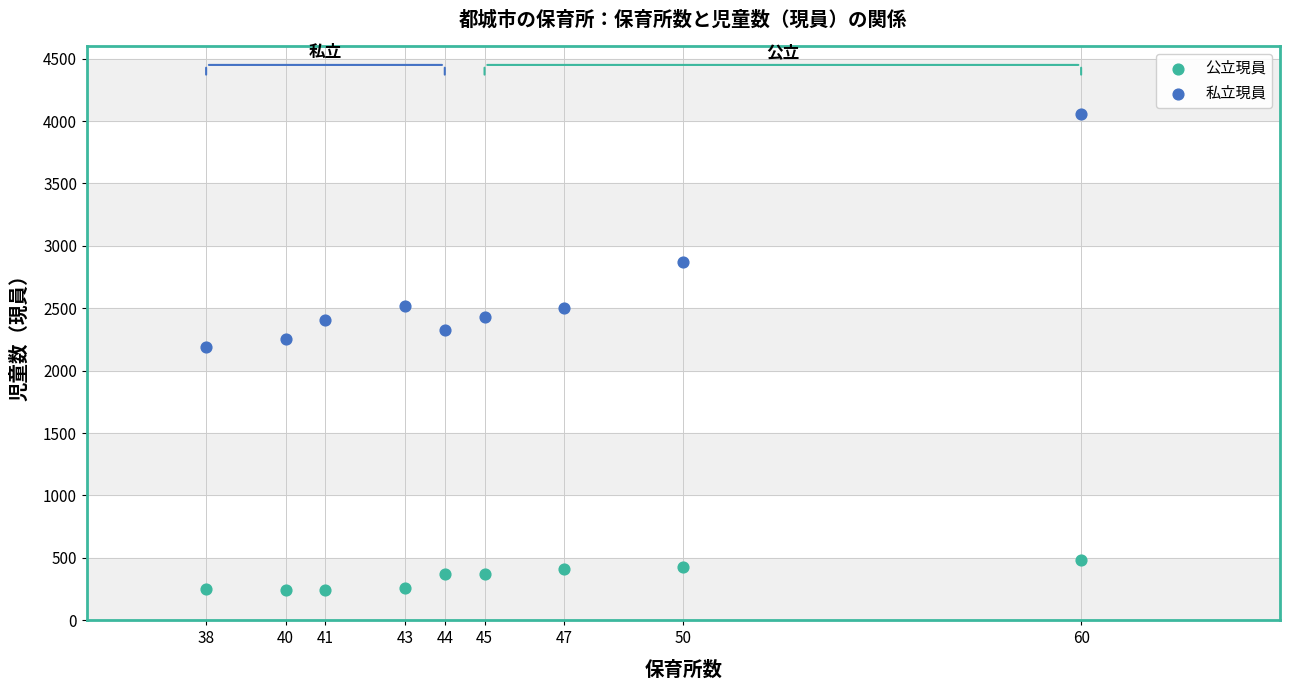

Across all data points, what is the range of Y values (max minus min)?

3820